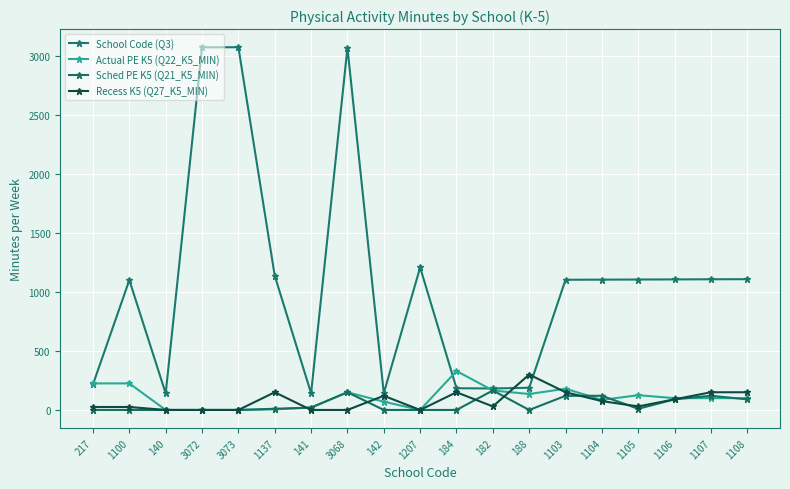

How many series are shown in this chart?

4